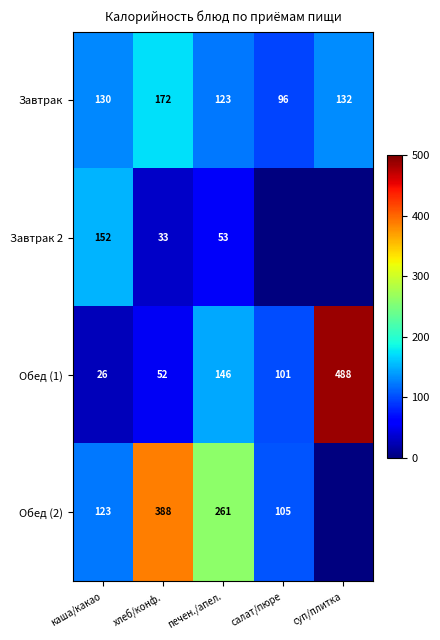

At хлеб/конф., list the series in order from smallest to largest.

Завтрак 2, Обед (1), Завтрак, Обед (2)